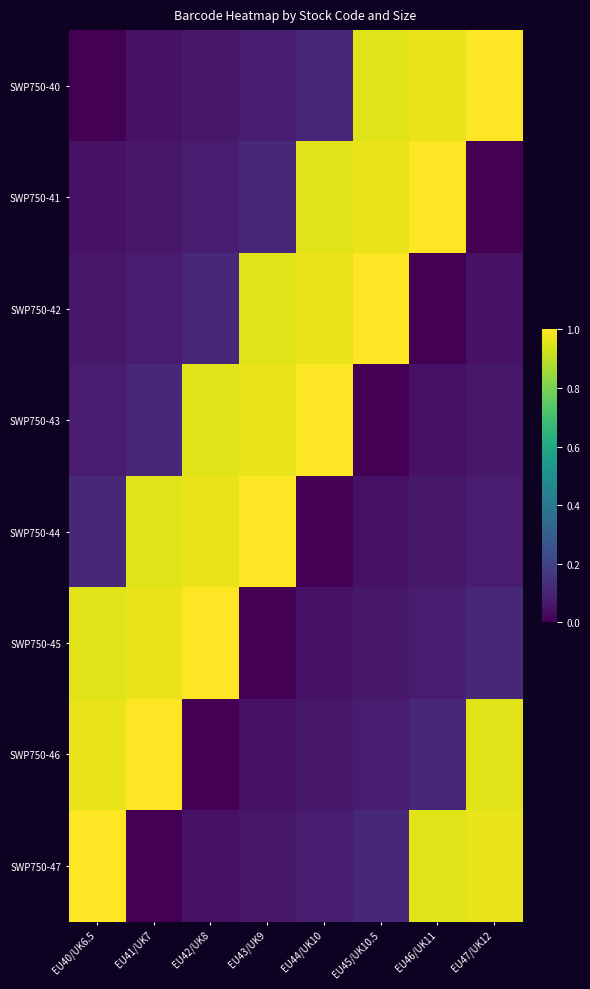

How many categories are shown in the chart?

8